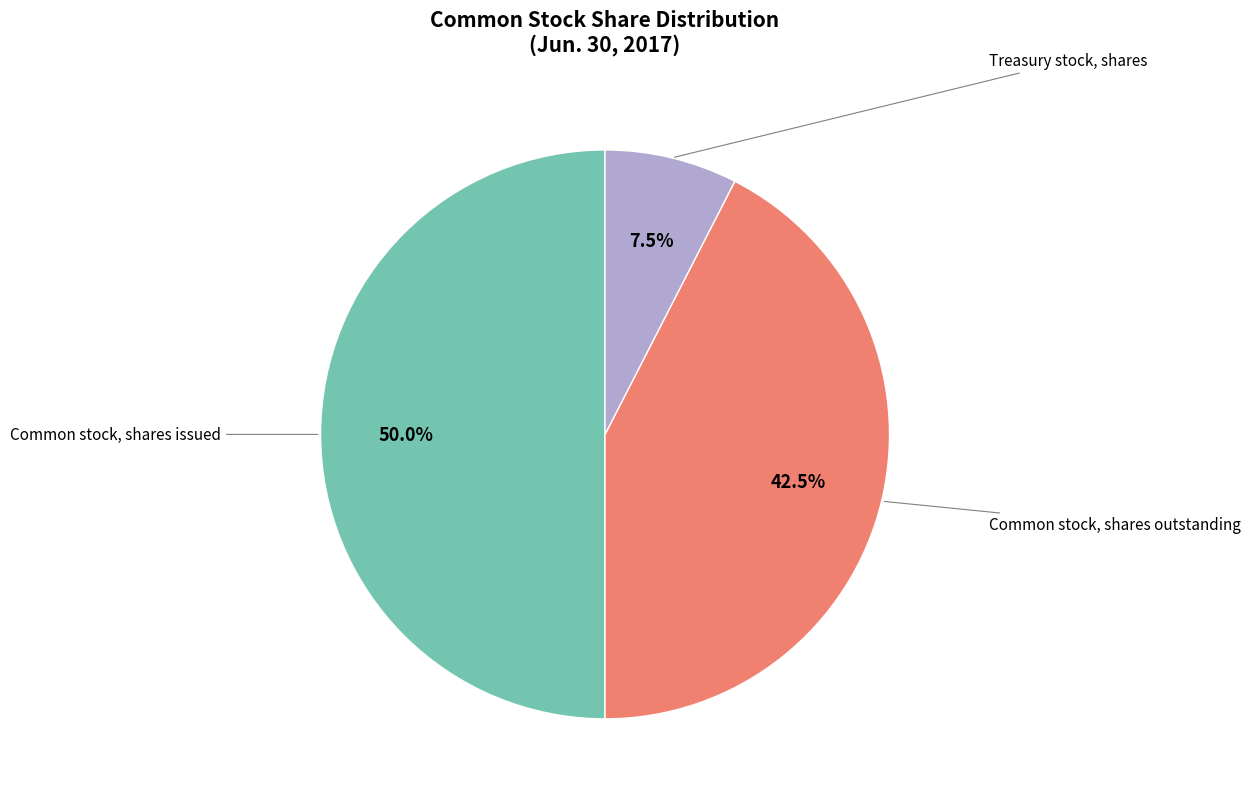

To the nearest percent, what is the difference between the Common stock, shares outstanding and Common stock, shares issued slice percentages?

8%